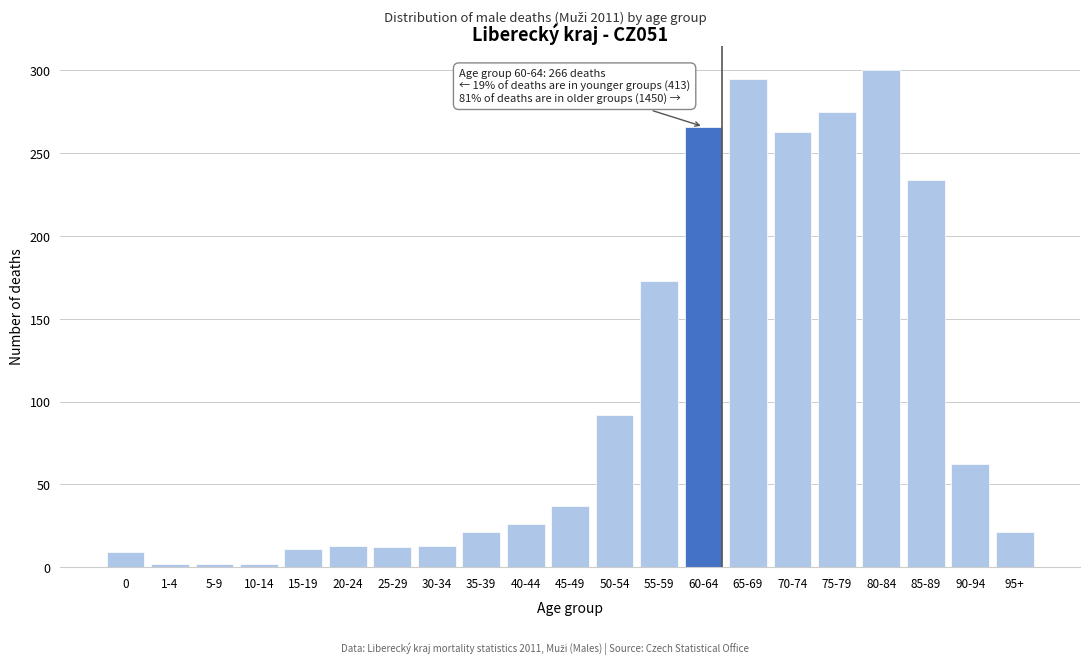

The chart shows a value of 12 at 25-29. True or false?

True